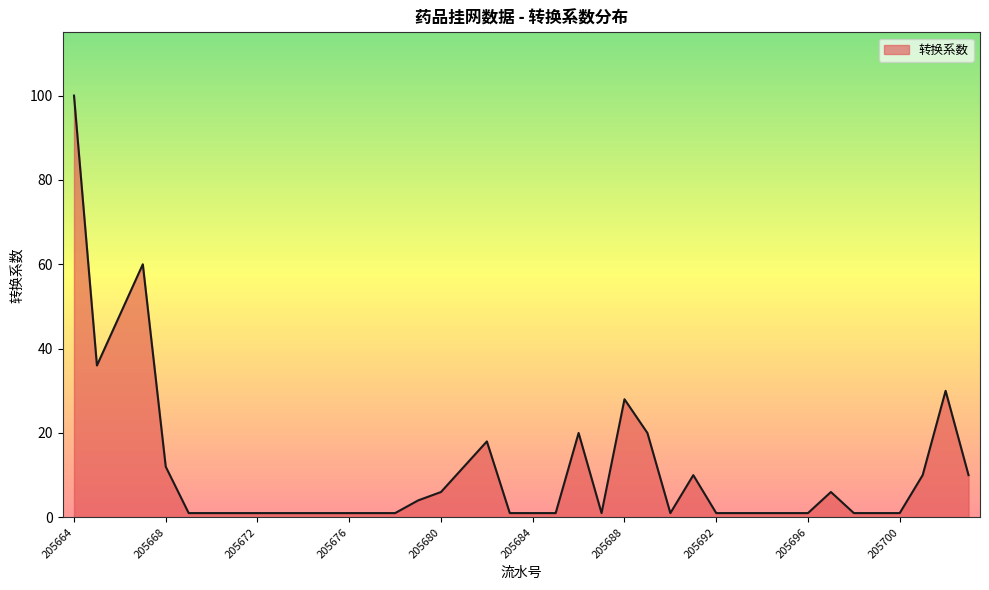

What is the greatest value displayed?

100